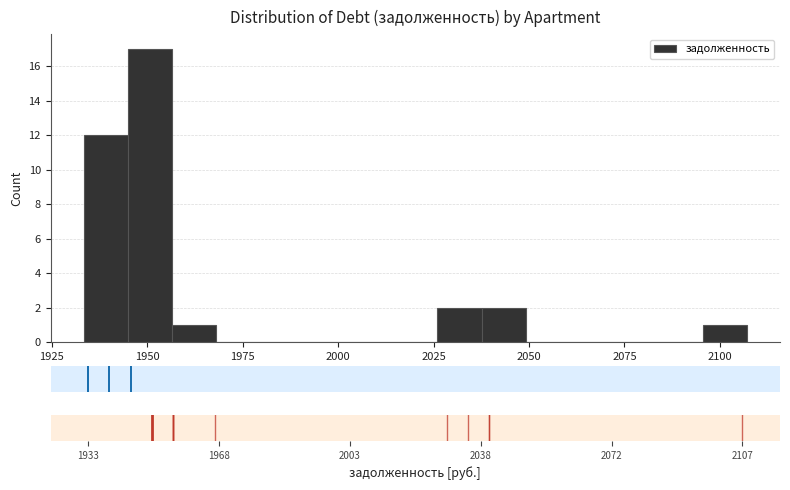

Read against the x-axis, roughly where is the centre of the tallest bar?

1950